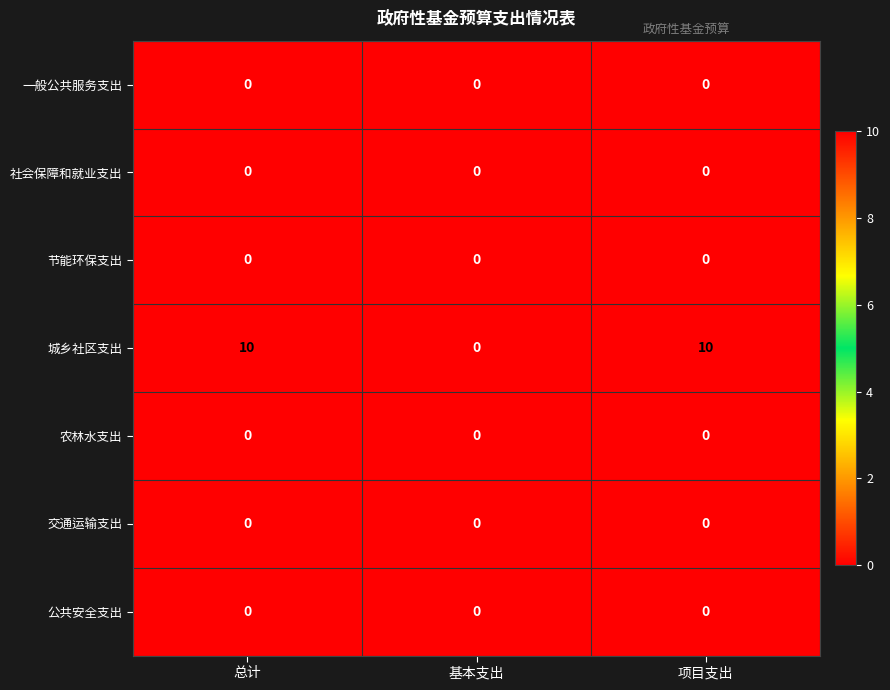

Reading left to right, list all the values displayed in this chart.

一般公共服务支出: 总计=0	基本支出=0	项目支出=0
社会保障和就业支出: 总计=0	基本支出=0	项目支出=0
节能环保支出: 总计=0	基本支出=0	项目支出=0
城乡社区支出: 总计=10	基本支出=0	项目支出=10
农林水支出: 总计=0	基本支出=0	项目支出=0
交通运输支出: 总计=0	基本支出=0	项目支出=0
公共安全支出: 总计=0	基本支出=0	项目支出=0